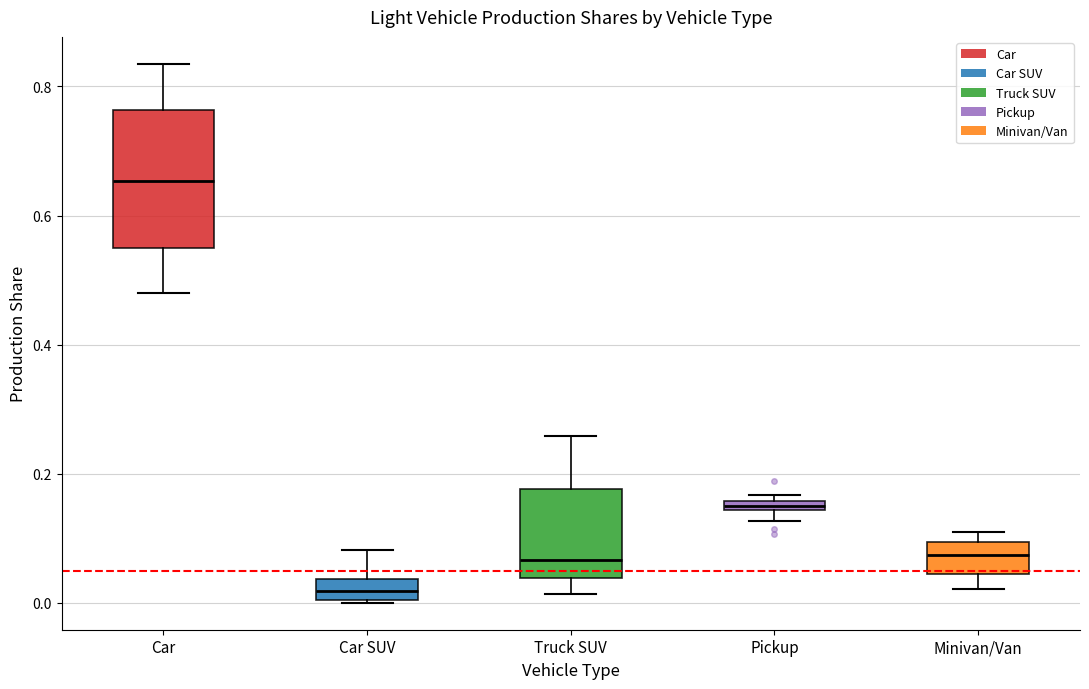

Which box has the highest median line?

Car